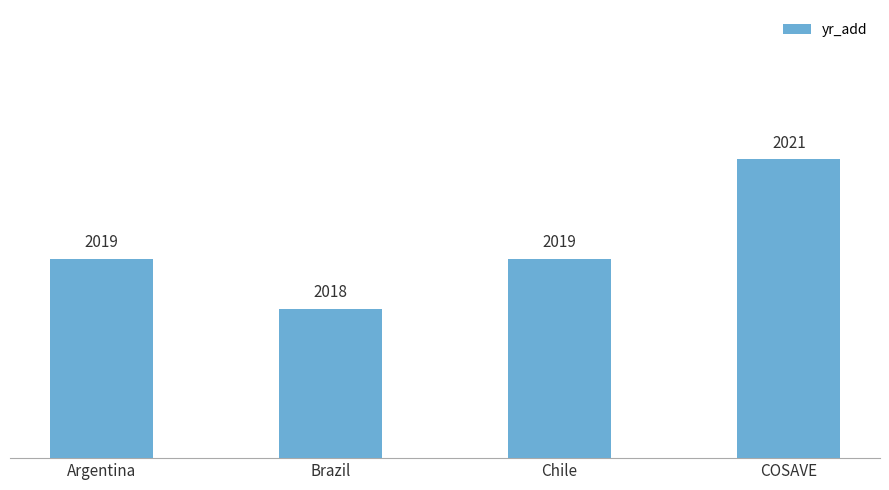

Approximately how many times larger is the value at Chile compared to COSAVE?

1.0